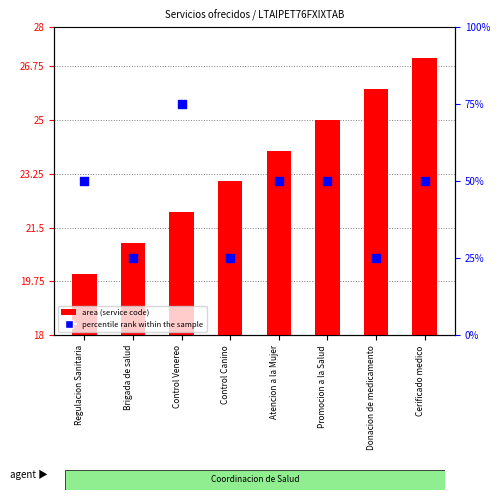

Which series reaches the maximum Y coordinate?

percentile rank within the sample